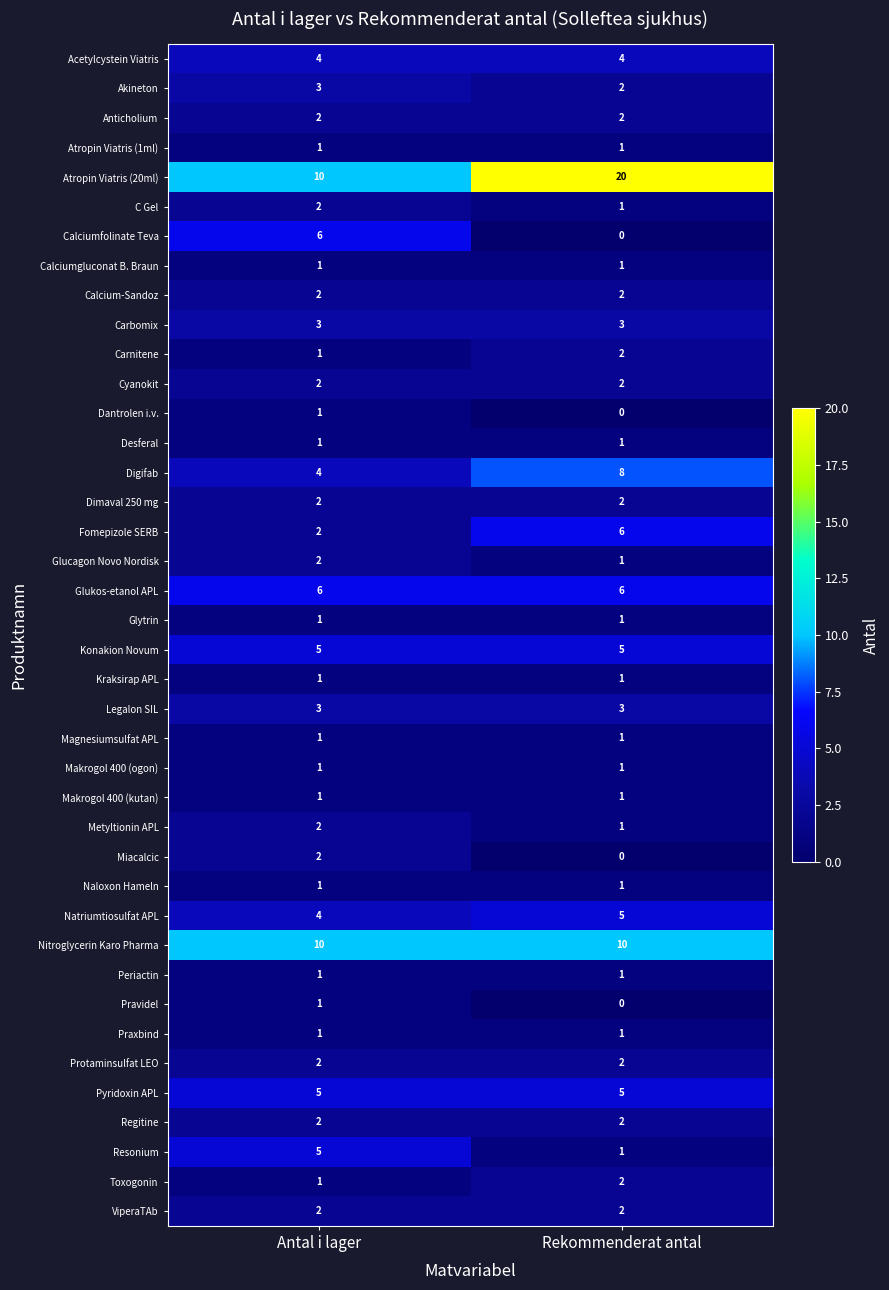

How many data points does each series have?

2